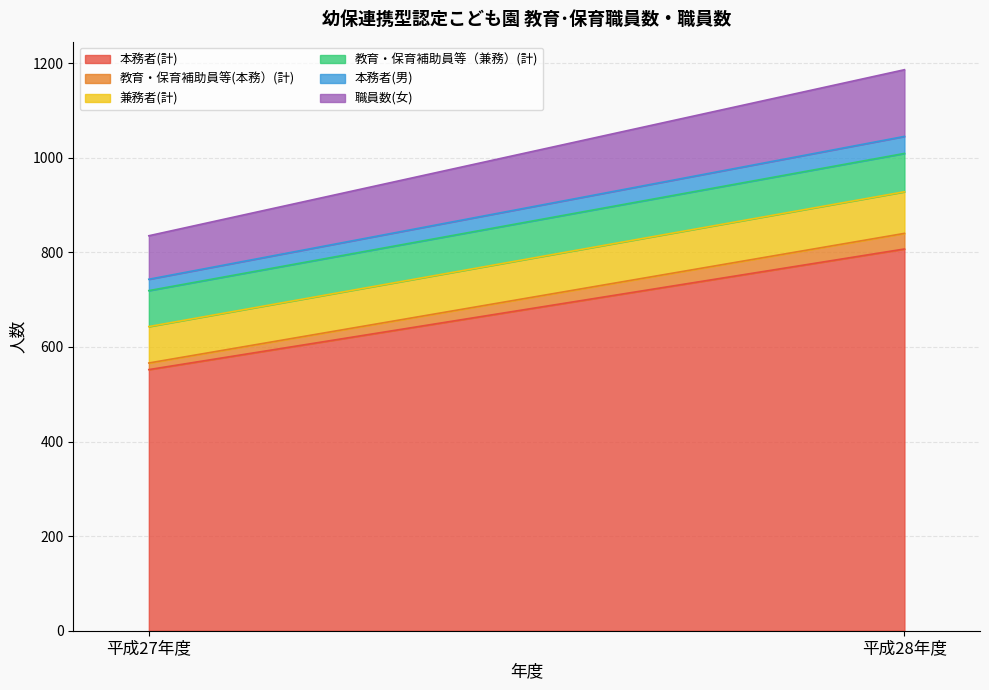

Which category has the highest value in the 本務者(計) series?

平成28年度